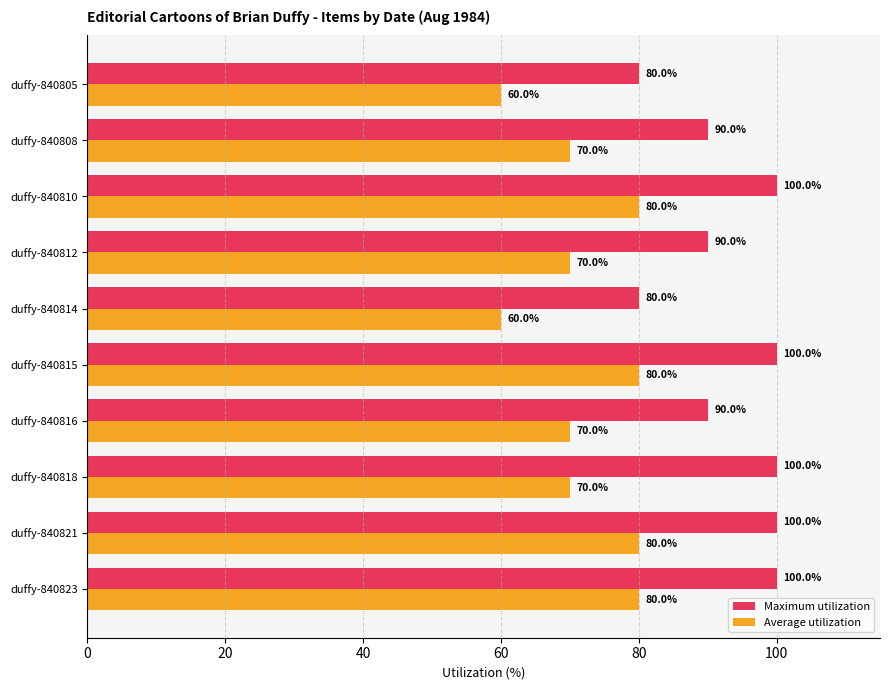

Rank the series by their average value, from highest to lowest.

Maximum utilization, Average utilization